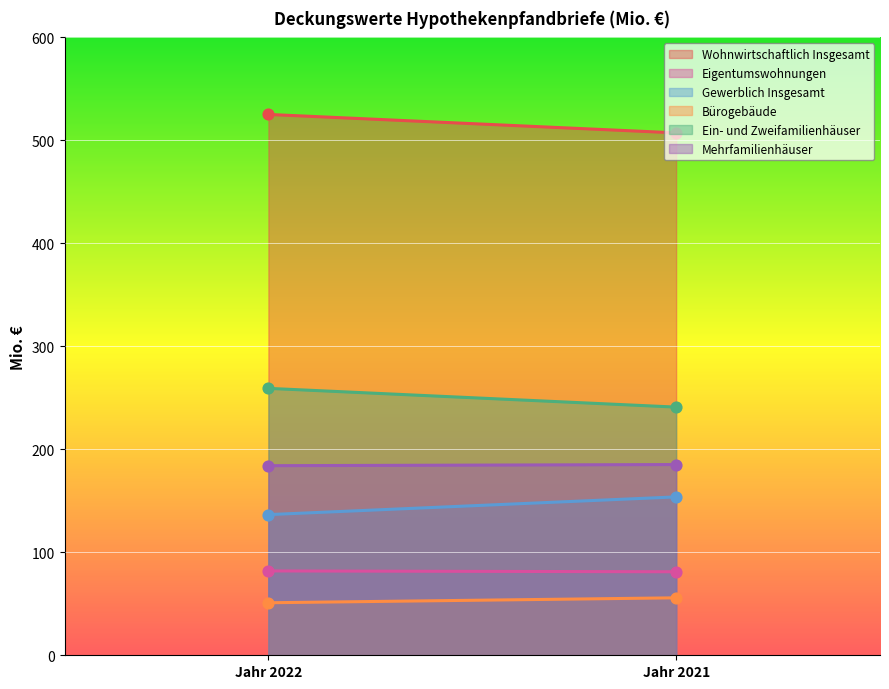

At which category is the sum across all series the highest?

Jahr 2022